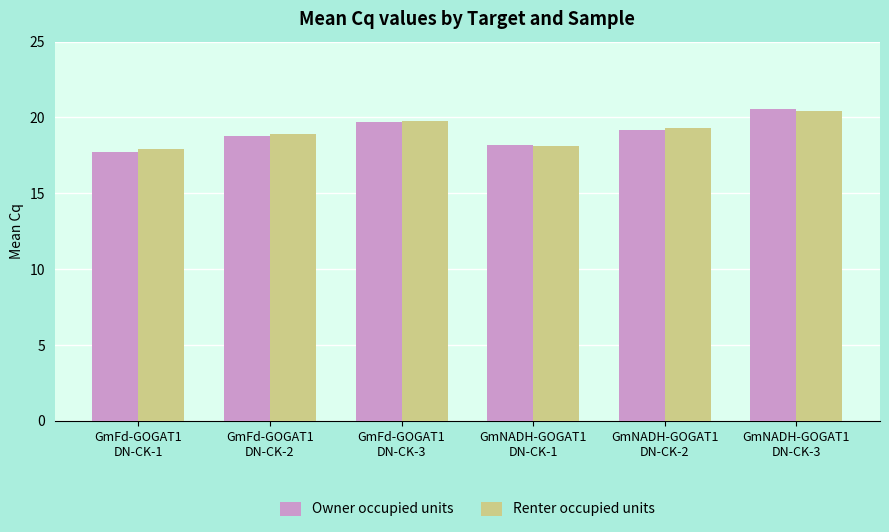

What is the total value across all series at GmFd-GOGAT1
DN-CK-3?

39.5